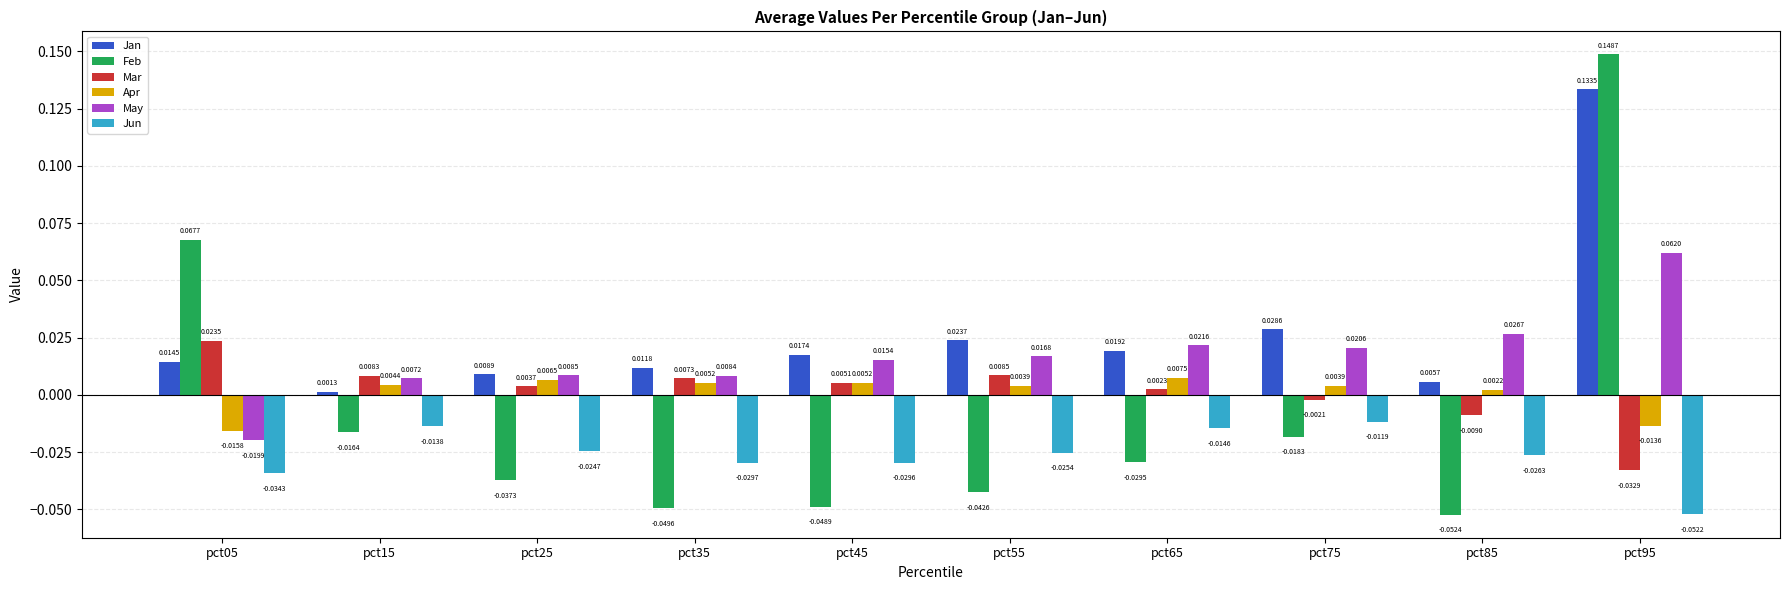

Which series changed the most between pct55 and pct95?

Feb